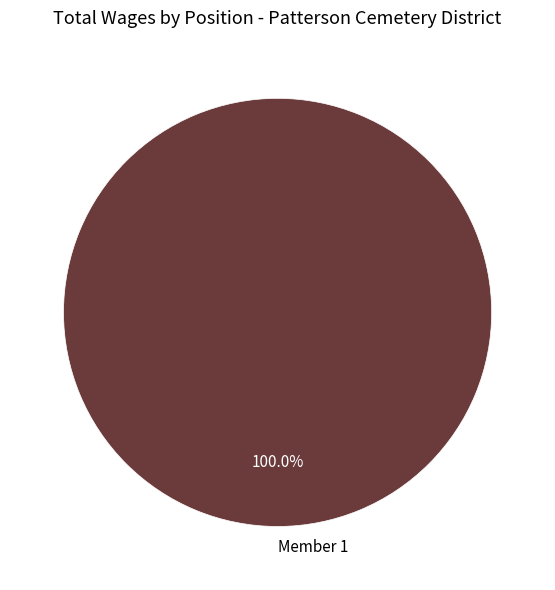

Rank the categories by value from highest to lowest.

Member 1